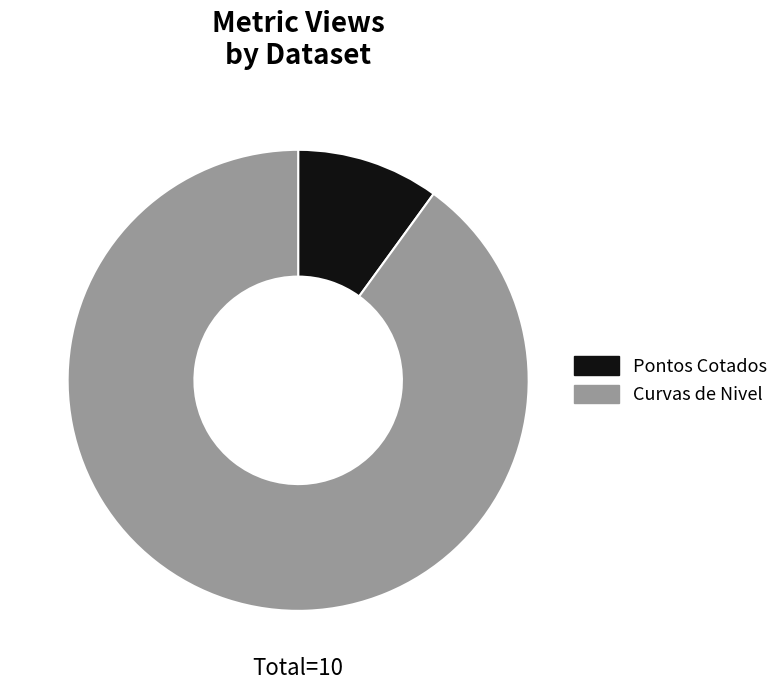

Which has a higher value, Curvas de Nivel or Pontos Cotados?

Curvas de Nivel